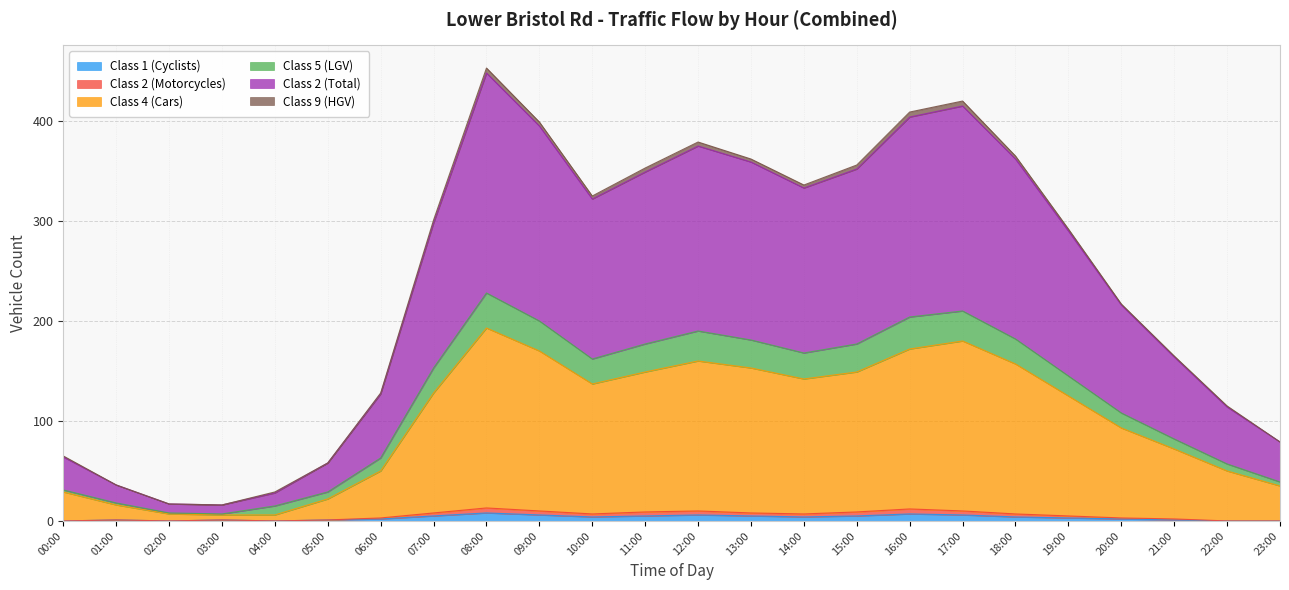

How many values in Class 1 (Cyclists) are above zero?

19